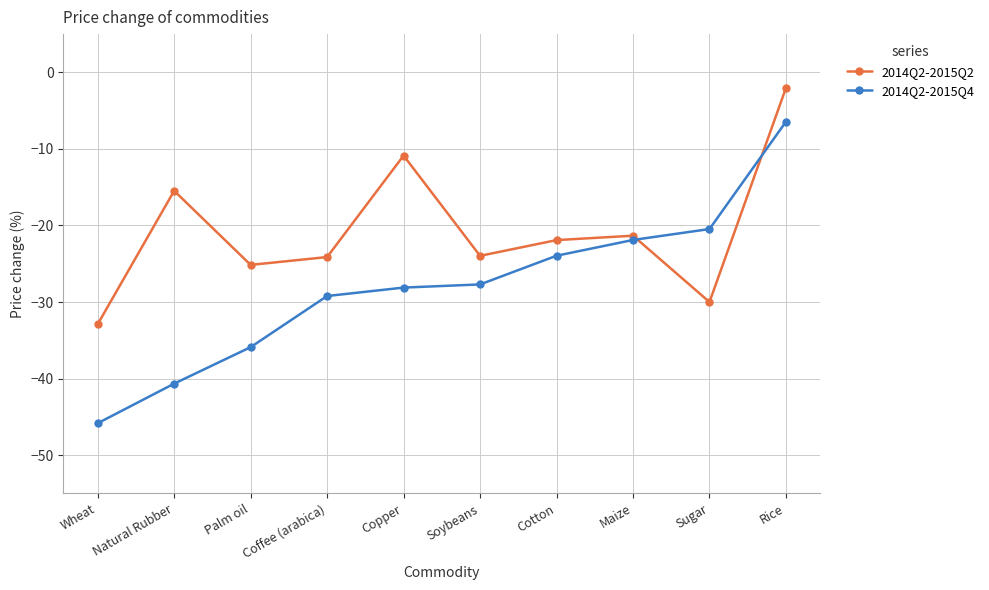

Which category has the highest value across all series?

Rice